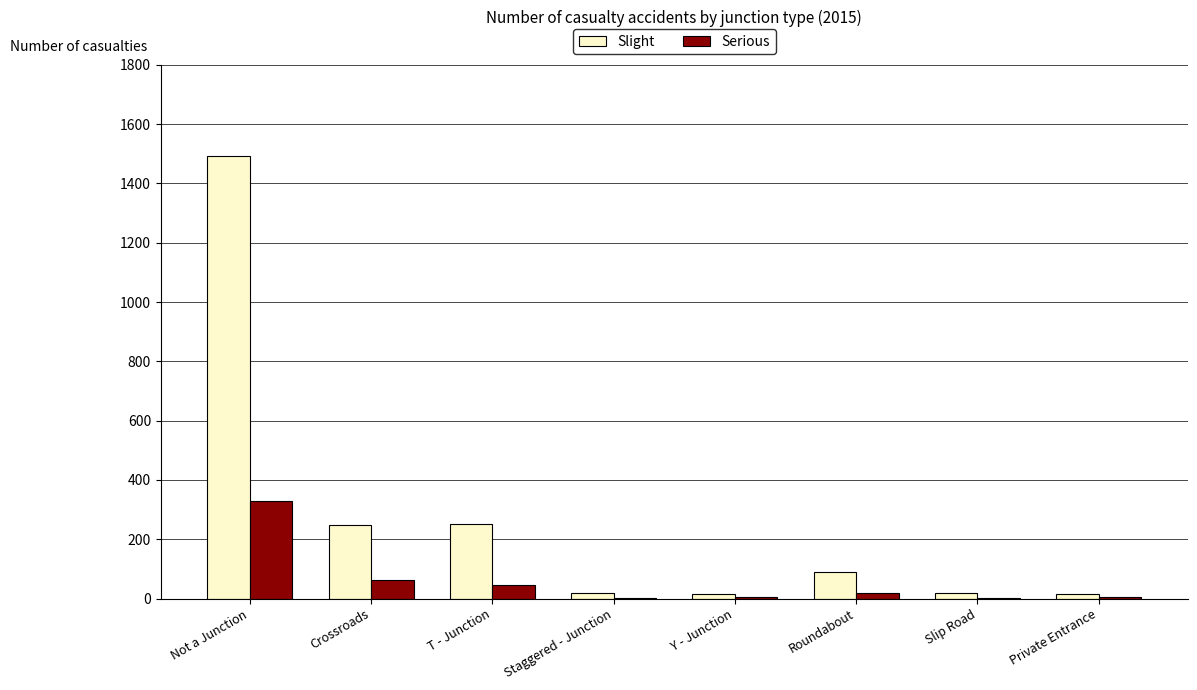

What is the difference between the Serious values at Staggered - Junction and Not a Junction?

325